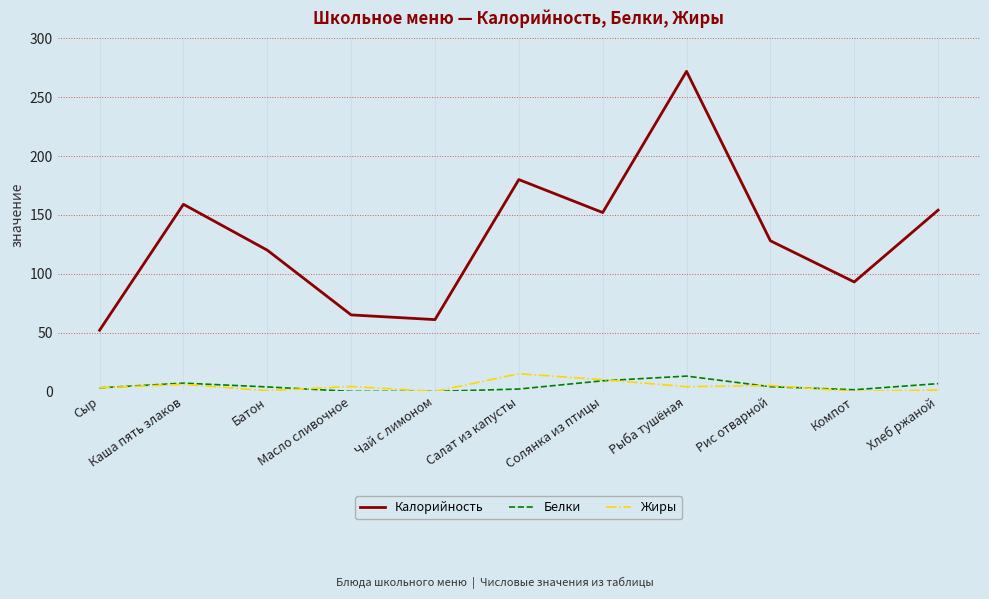

What is the total value across all series at Каша пять злаков?

172.0